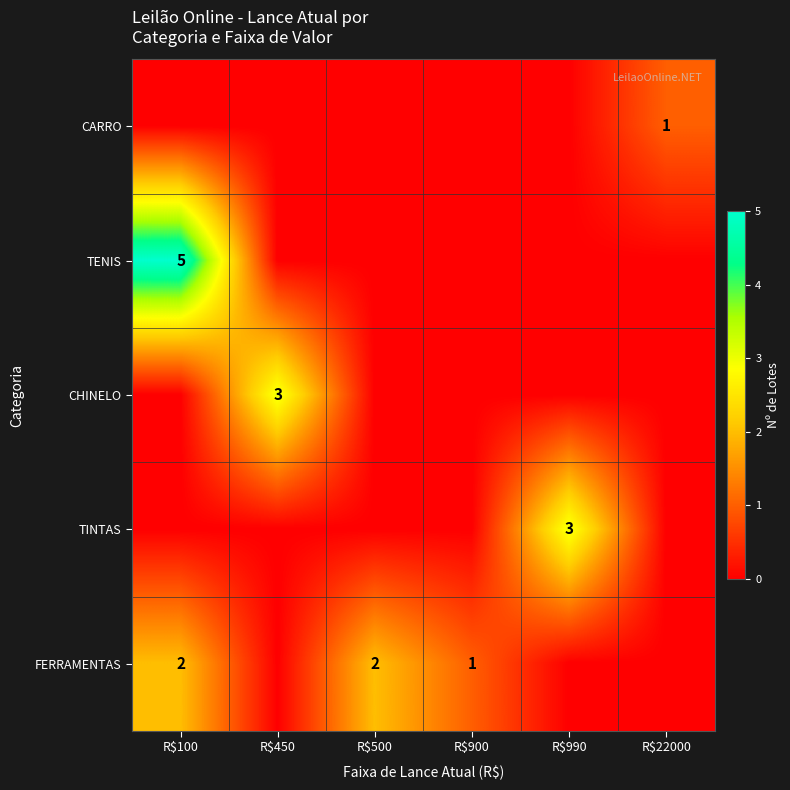

The value of FERRAMENTAS at R$100 is 2. True or false?

True